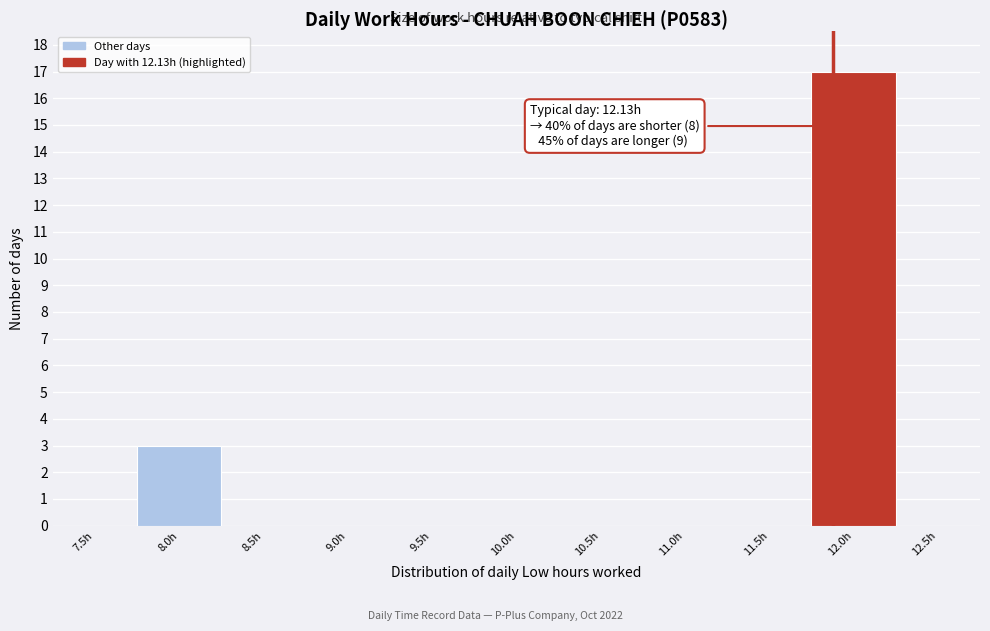

Reading right to left, list all the values displayed in this chart.

12.5h=0	12.0h=17	11.5h=0	11.0h=0	10.5h=0	10.0h=0	9.5h=0	9.0h=0	8.5h=0	8.0h=3	7.5h=0